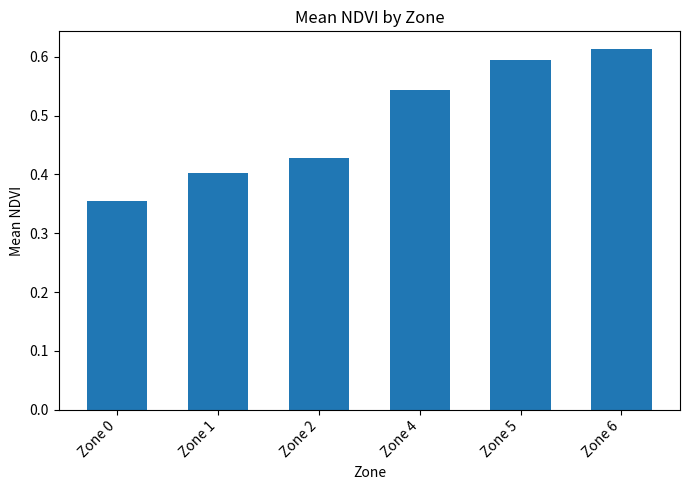

Rank the categories by value from lowest to highest.

Zone 0, Zone 1, Zone 2, Zone 4, Zone 5, Zone 6